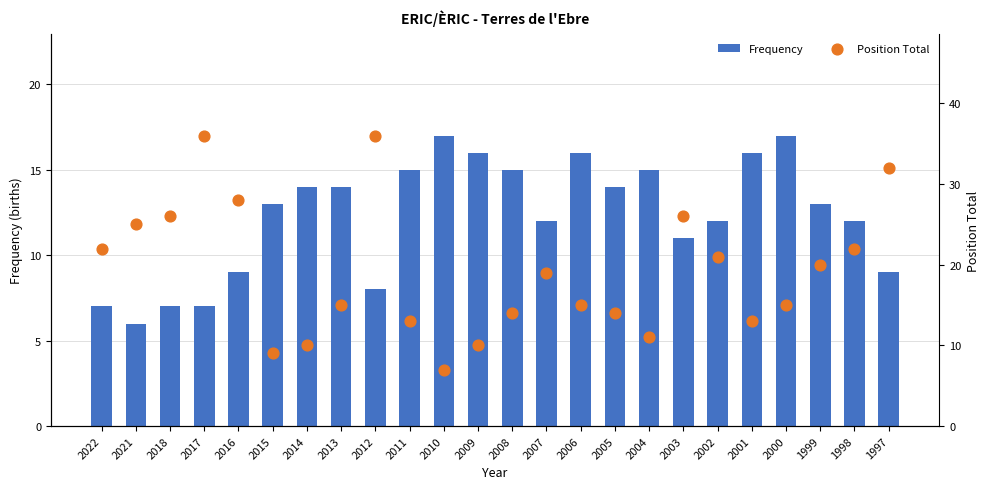

Which series contains the lowest Y value?

Frequency